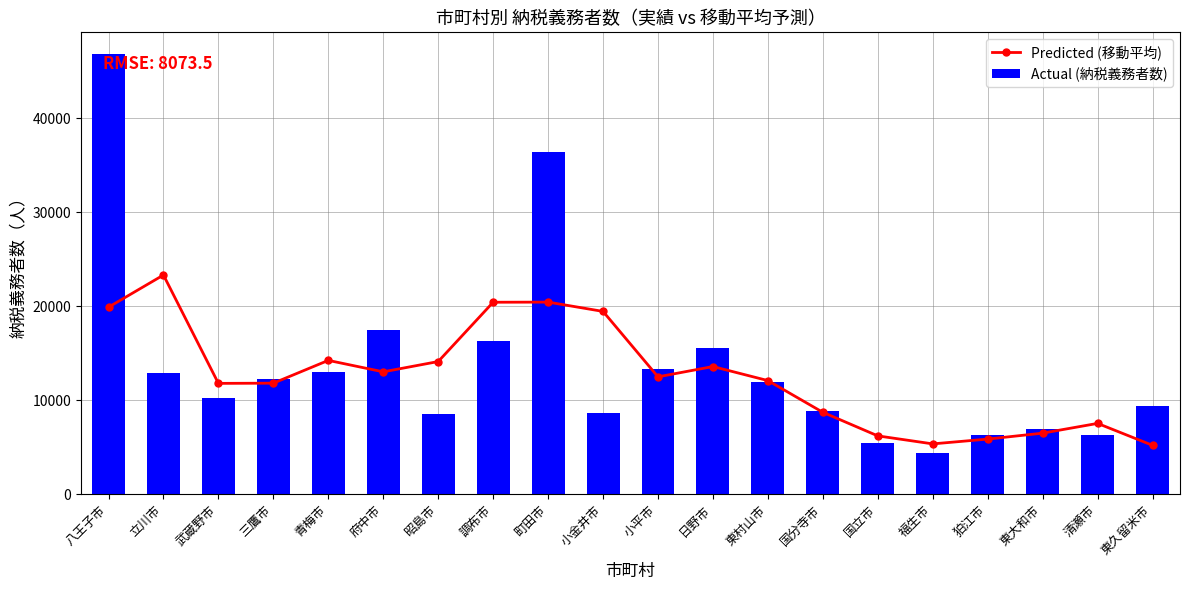

Which category has the highest value in the Predicted (移動平均) series?

立川市